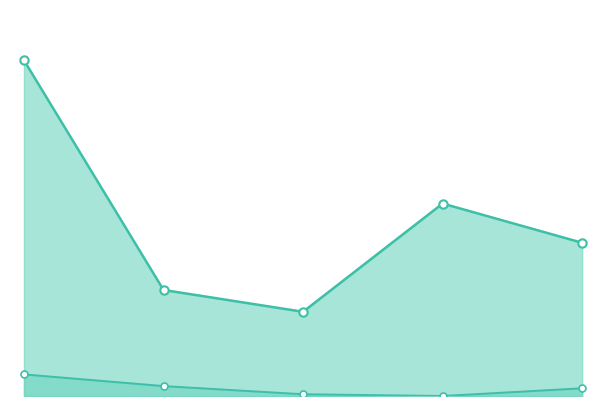

What is the maximum value for Total Docs. (3years)?

98